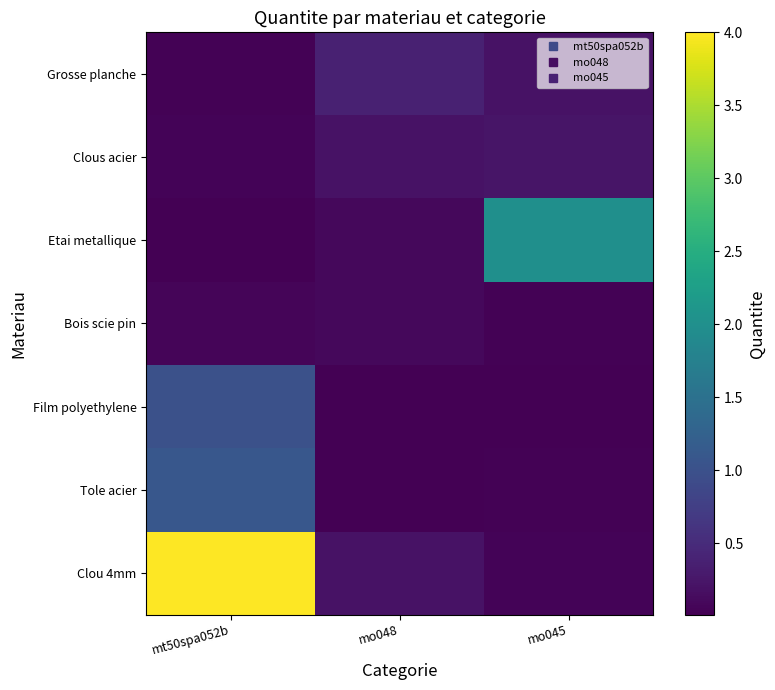

Between mt50spa052b and mo048, which series saw the biggest shift?

Clou 4mm